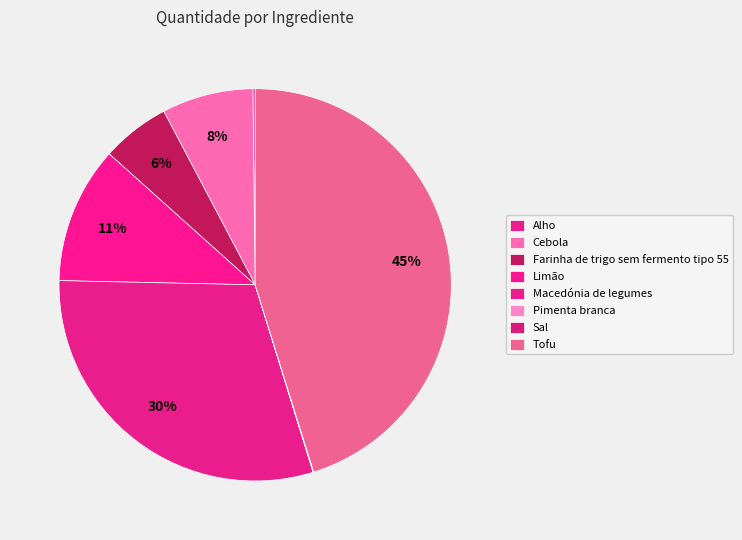

How many segments does this pie chart have?

8